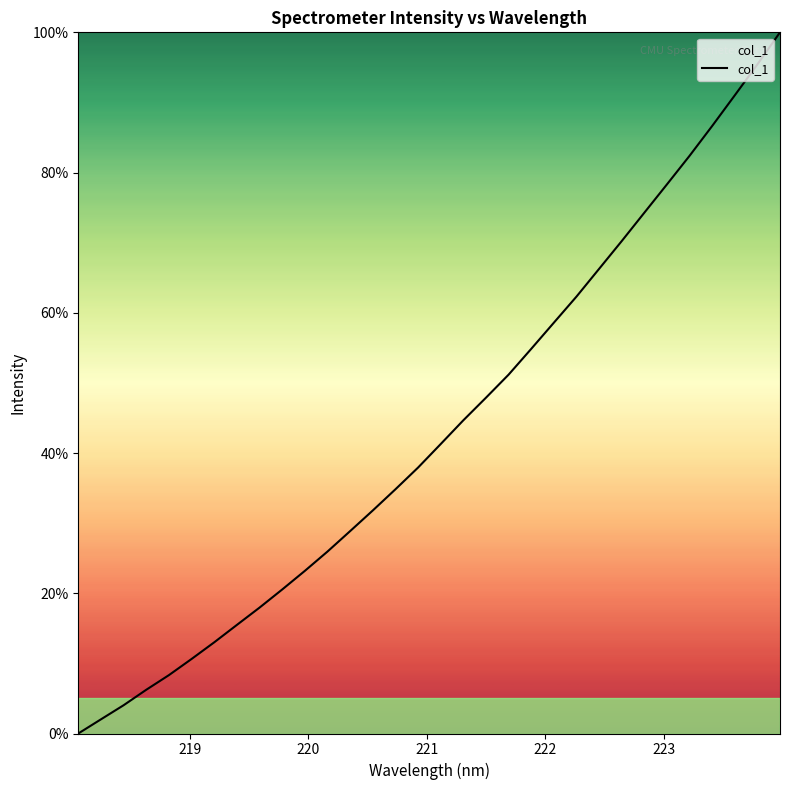

What is the greatest value displayed?

100.0